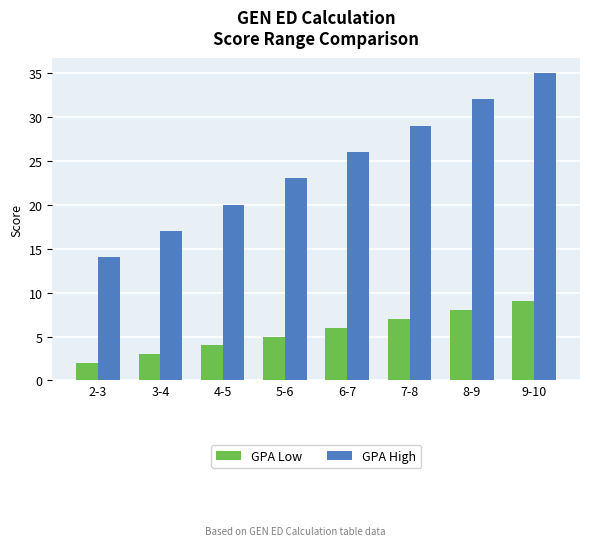

What position from the left is 2-3?

1